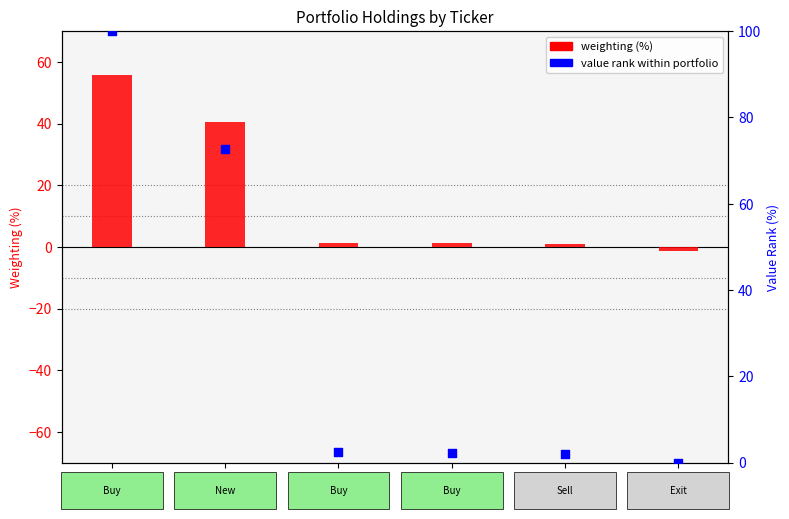

What are all the series names shown in the legend?

weighting (%), value rank within portfolio